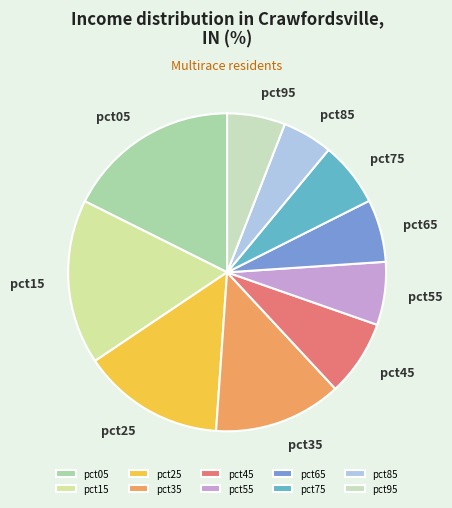

Is the sum of pct15 and pct55 greater than half?

No